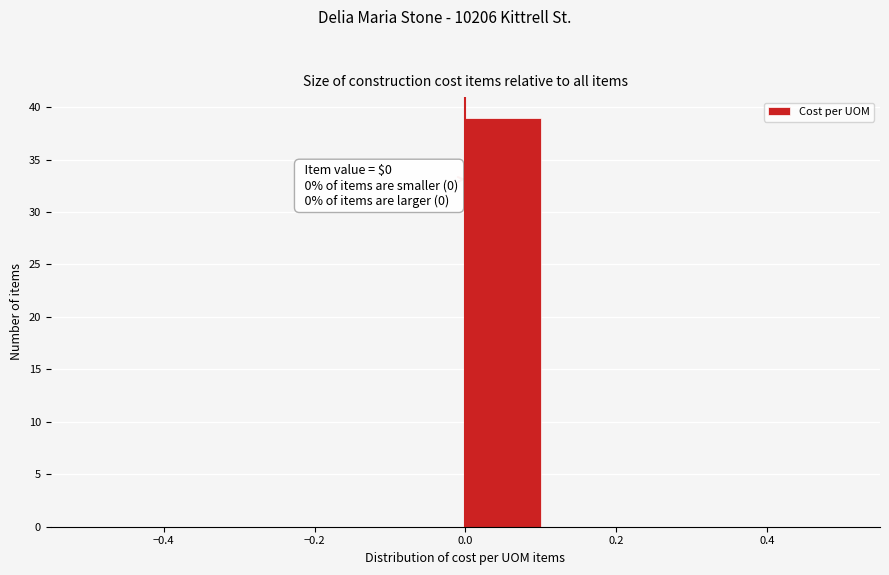

Over which range of the x-axis is the bar tallest?

0.0 to 0.1